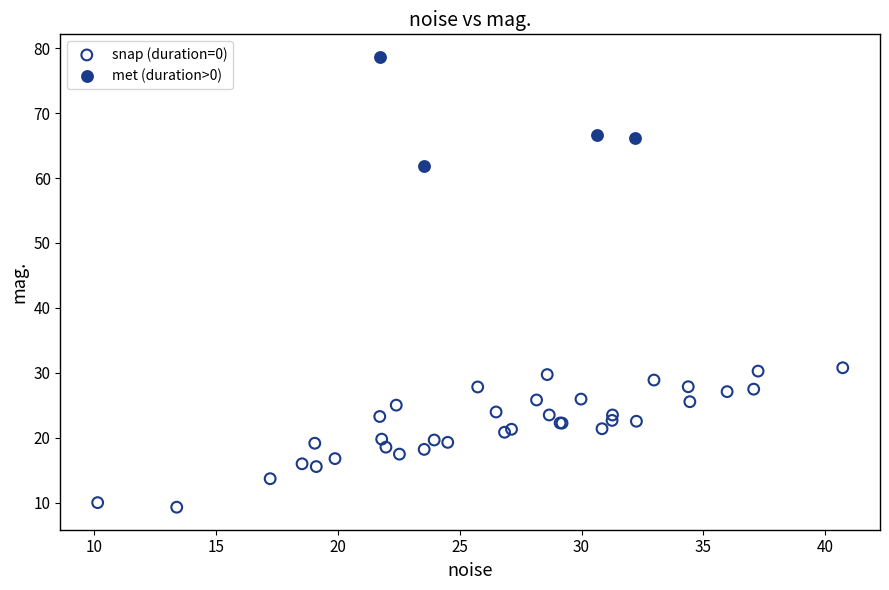

Which series contains the highest Y value?

met (duration>0)